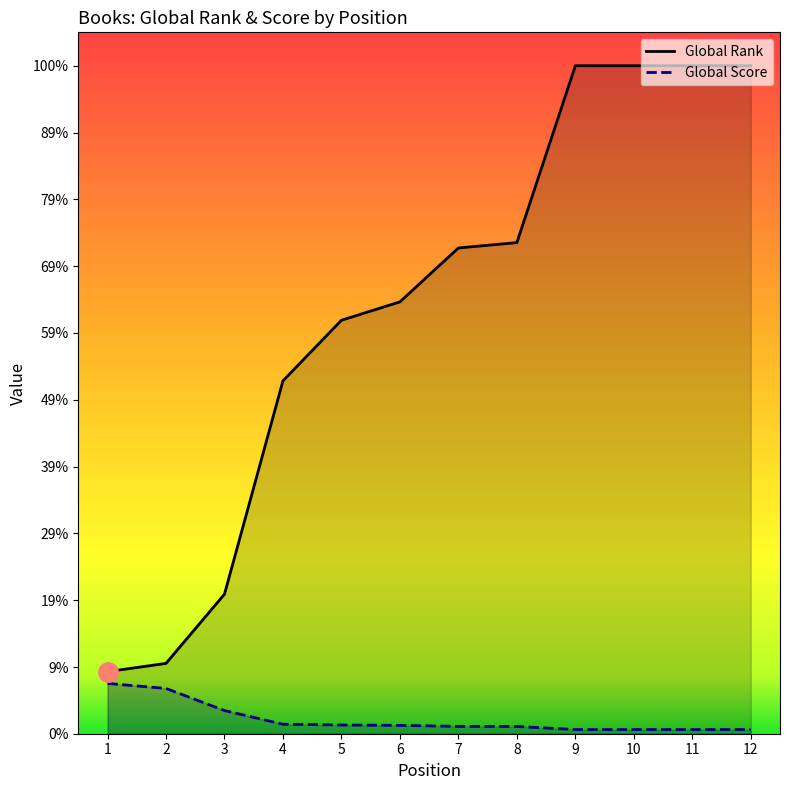

At which category is the sum across all series the highest?

9